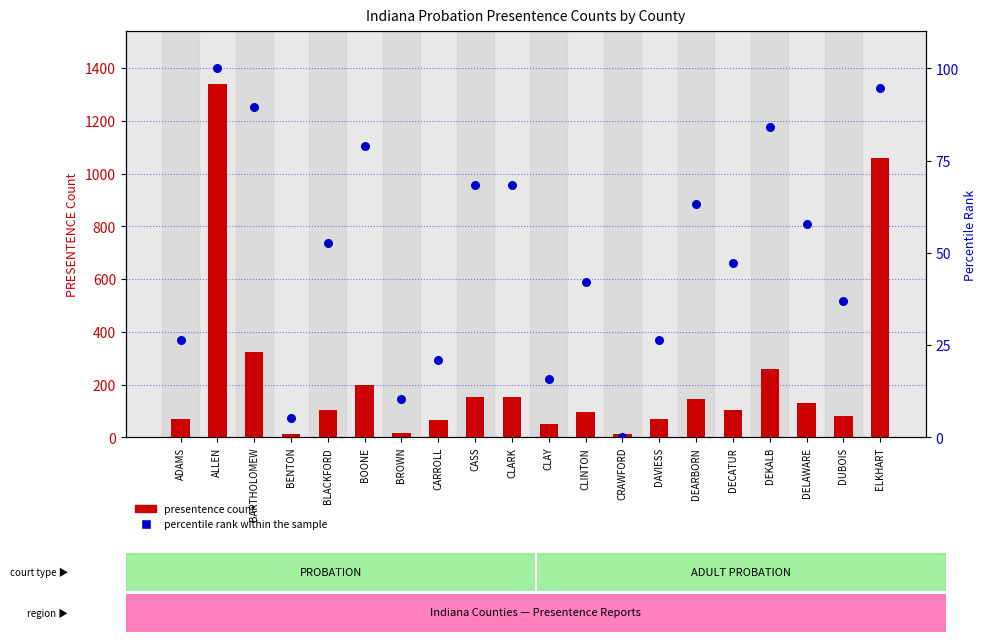

What is the total value across all series at CLARK?

221.4